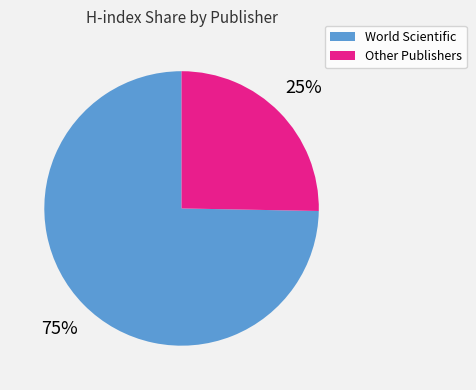

Is there any slice that represents more than half of the pie?

Yes